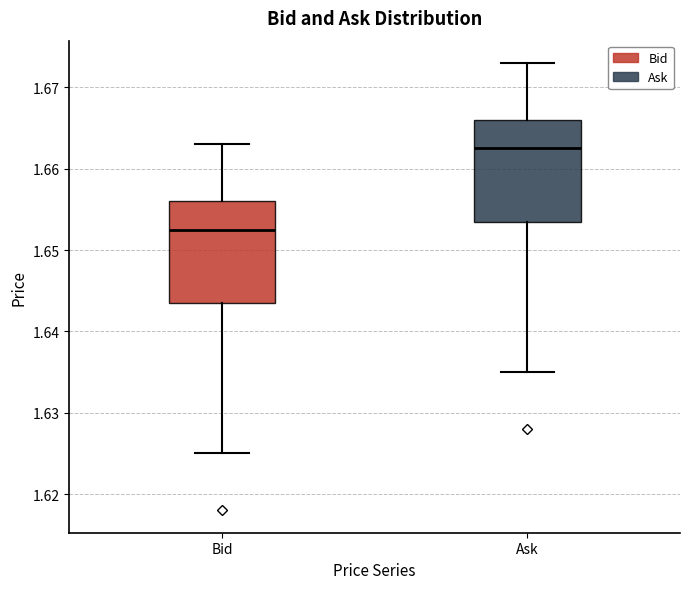

Where is the upper edge of the box for Bid on the y-axis? The values are not printed on the chart, so give them approximately, as read against the axis.

1.656